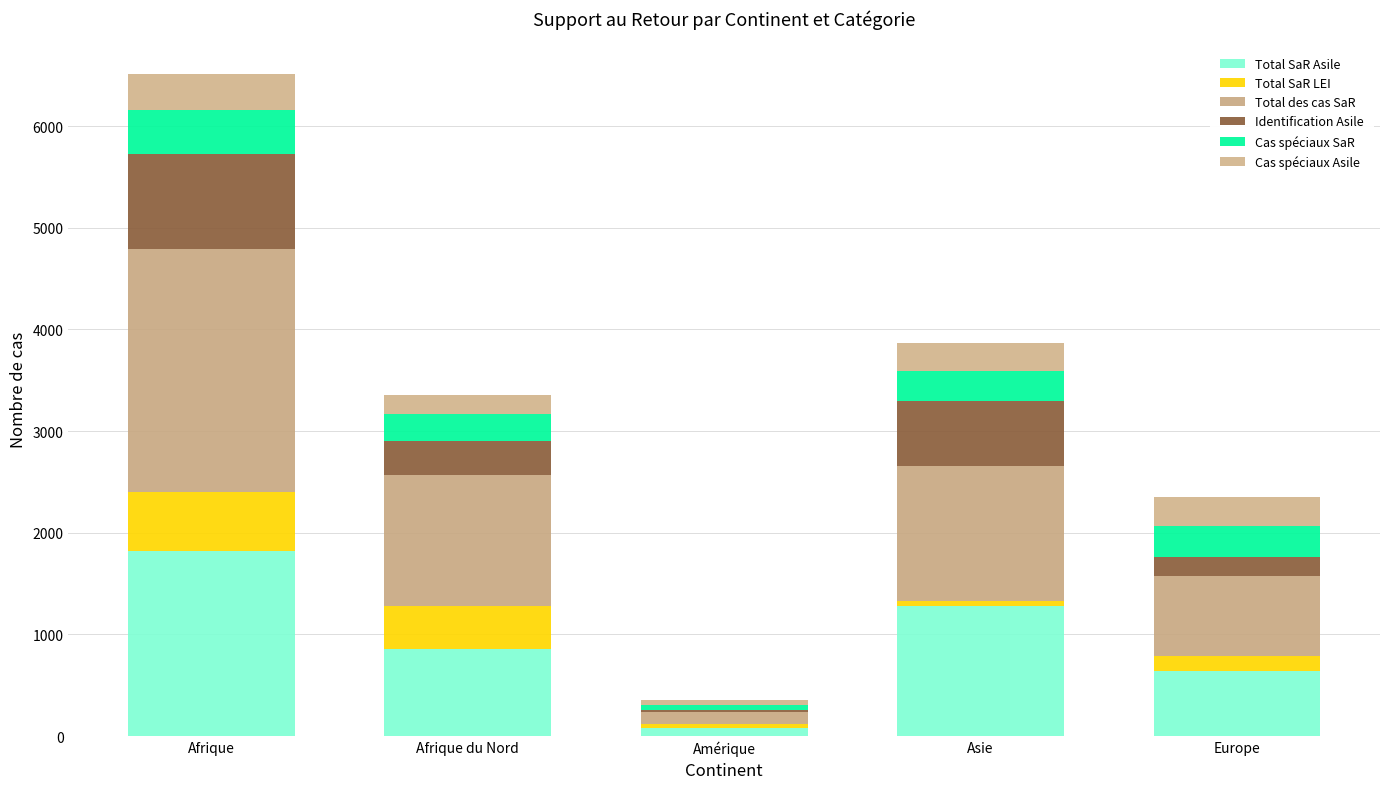

What is the difference between the second highest and minimum values in the Total des cas SaR series?

1210